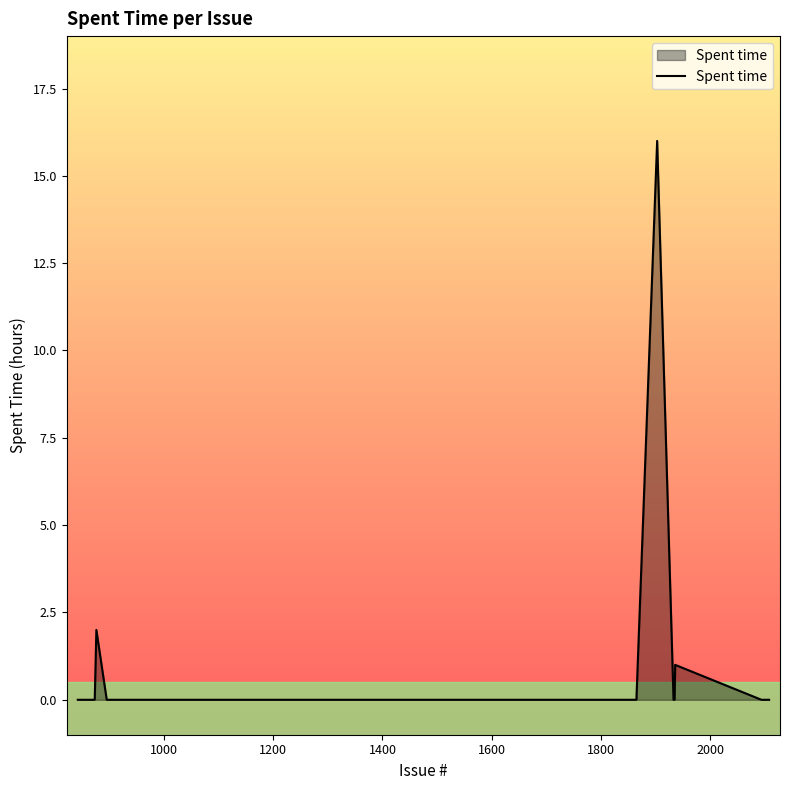

How many series are shown in this chart?

1